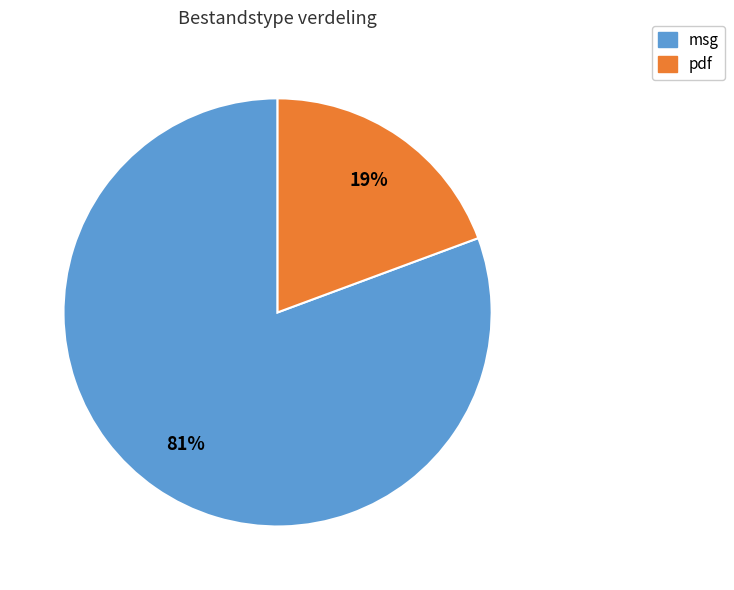

Rank the categories by value from highest to lowest.

msg, pdf